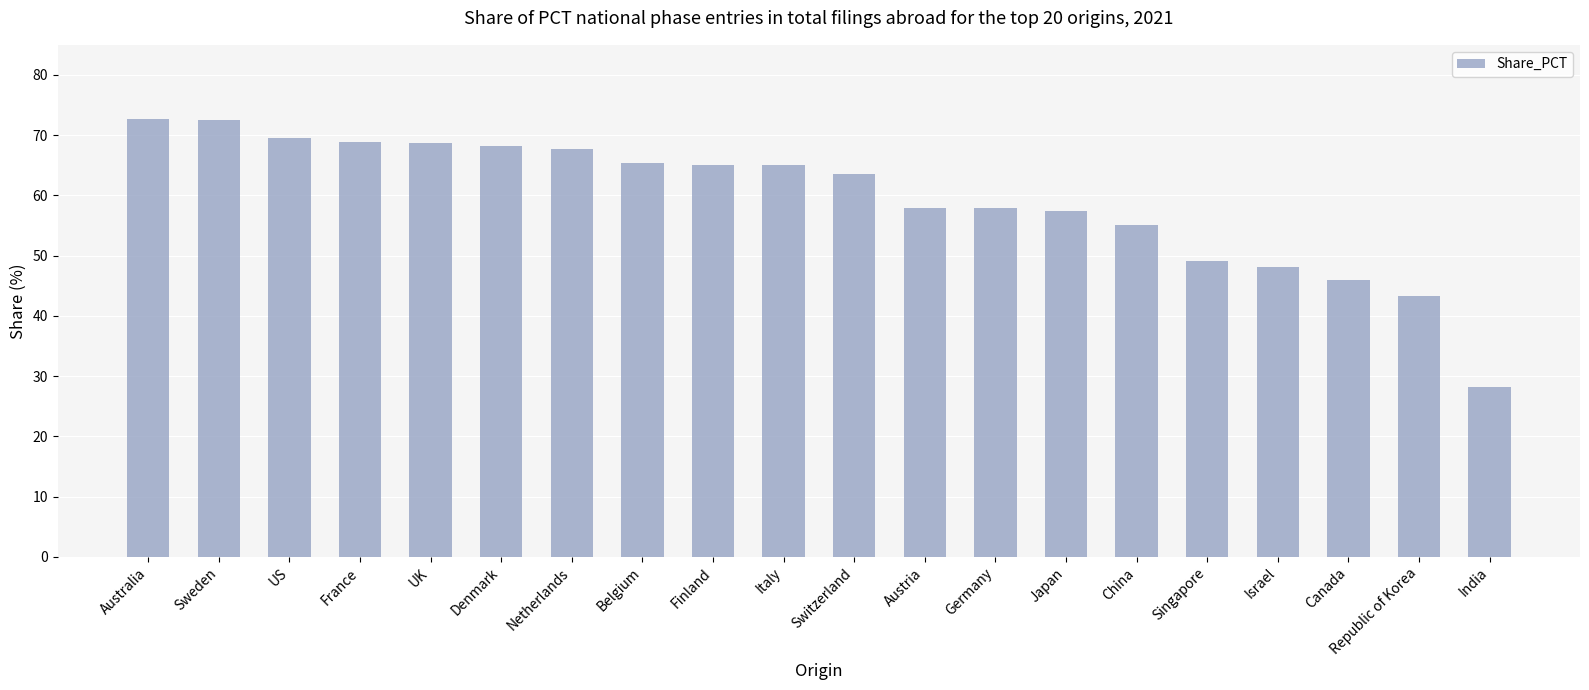

Approximately how many times larger is the value at Austria compared to France?

0.8